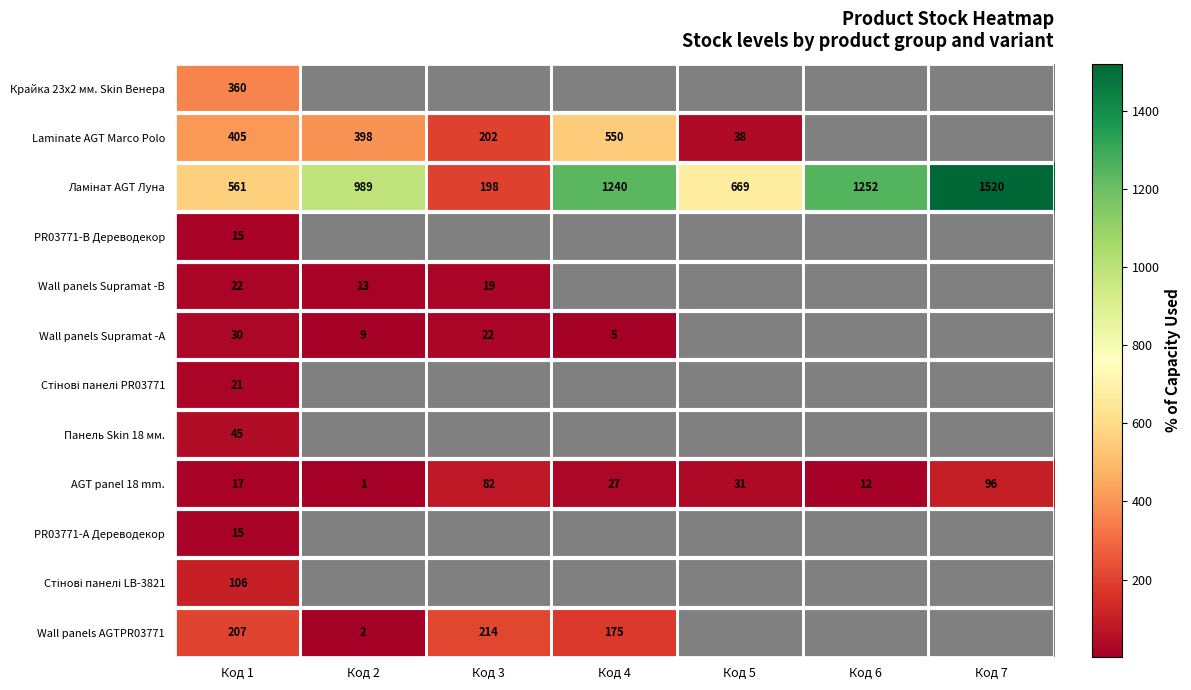

Where is AGT panel 18 mm. nearest to the value 48?

Код 5